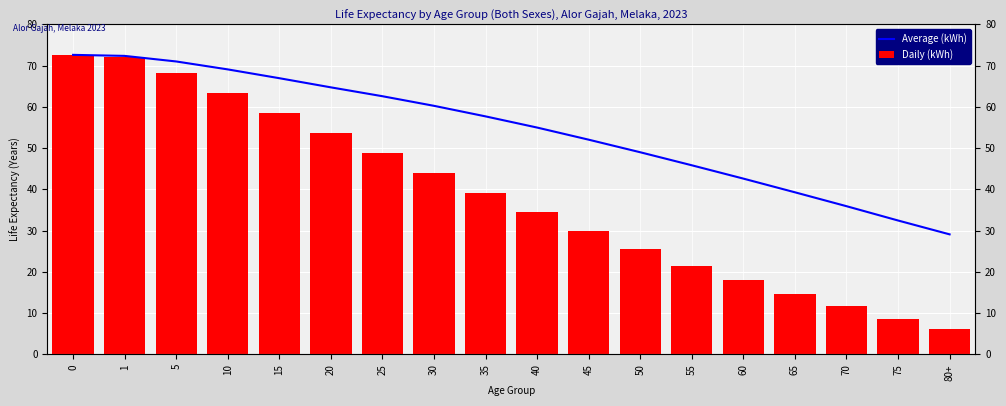

What is the value of the Daily (kWh) bar at the 17th from the left?

8.5